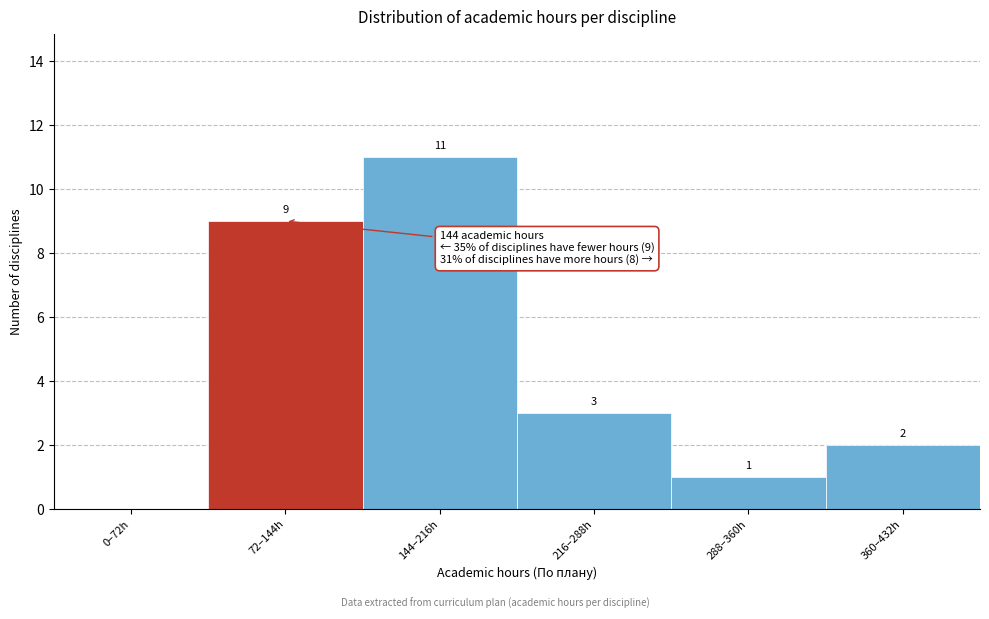

Reading left to right, list all the values displayed in this chart.

0–72h=0	72–144h=9	144–216h=11	216–288h=3	288–360h=1	360–432h=2